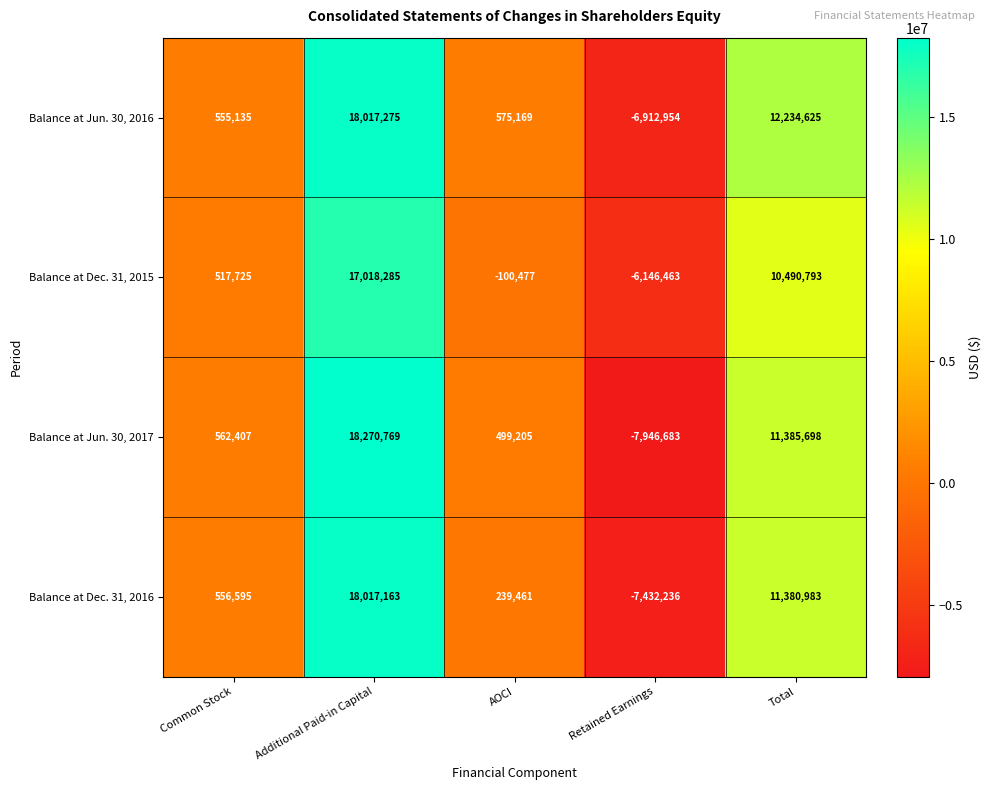

At which label is Balance at Jun. 30, 2017 closest to 5162043?

Common Stock